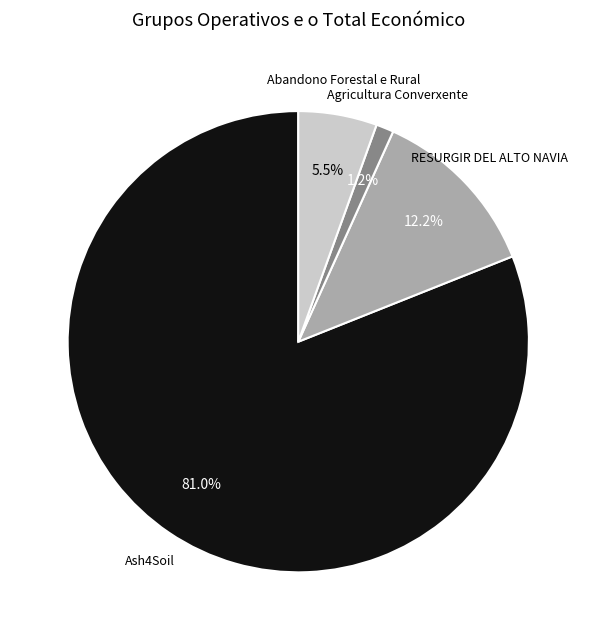

Count the number of slices in the pie.

4